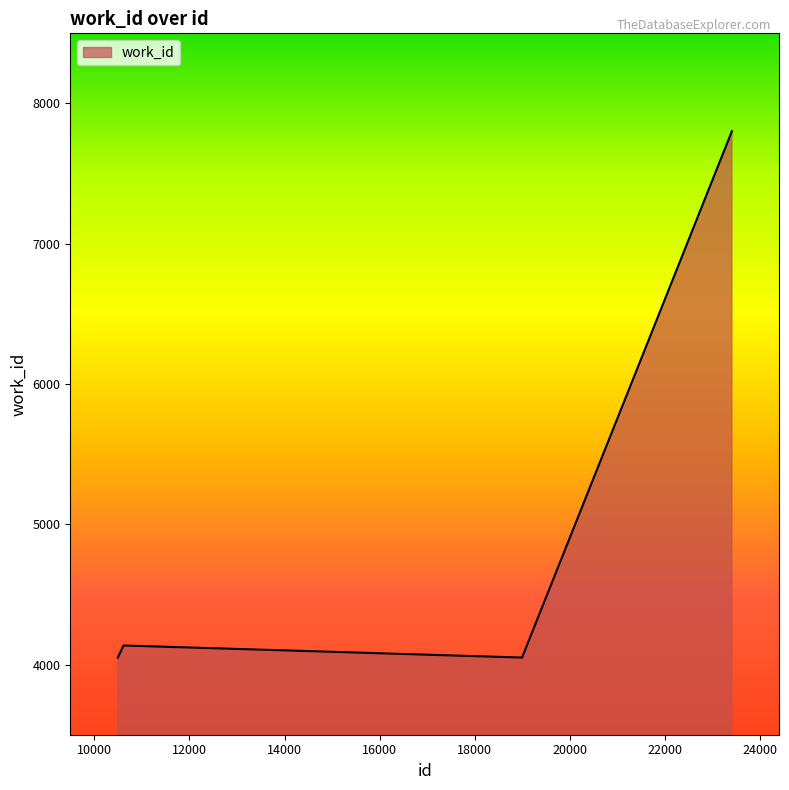

What is the difference between the maximum and minimum values?

3752